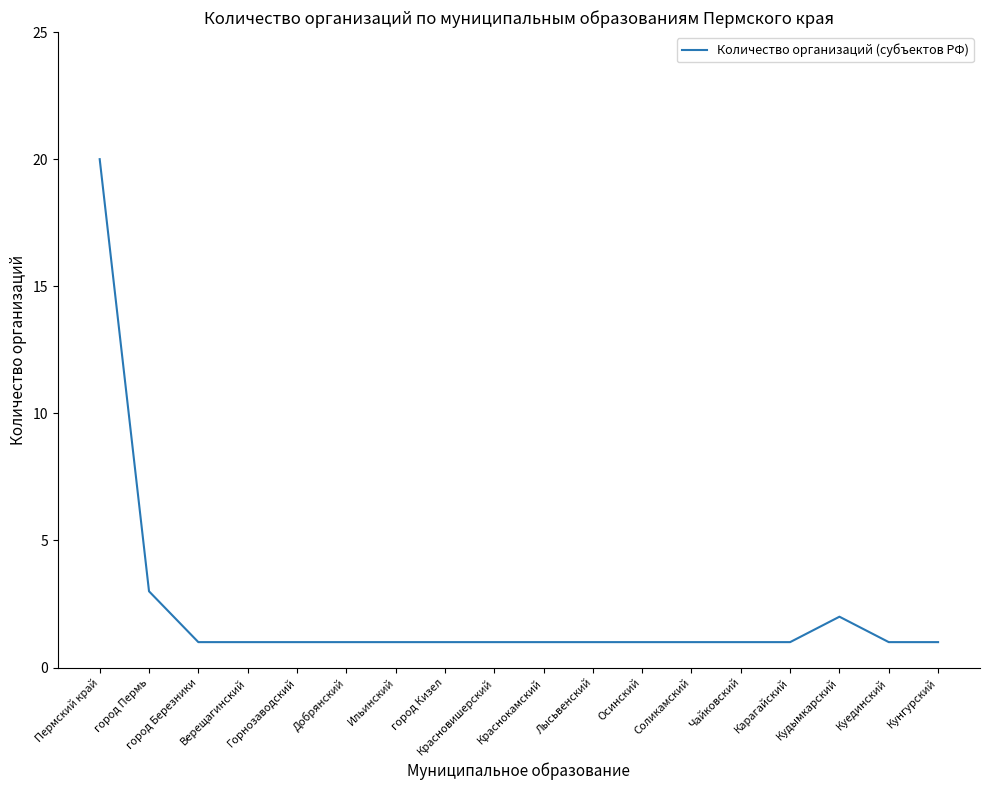

Reading left to right, list all the values displayed in this chart.

20	3	1	1	1	1	1	1	1	1	1	1	1	1	1	2	1	1